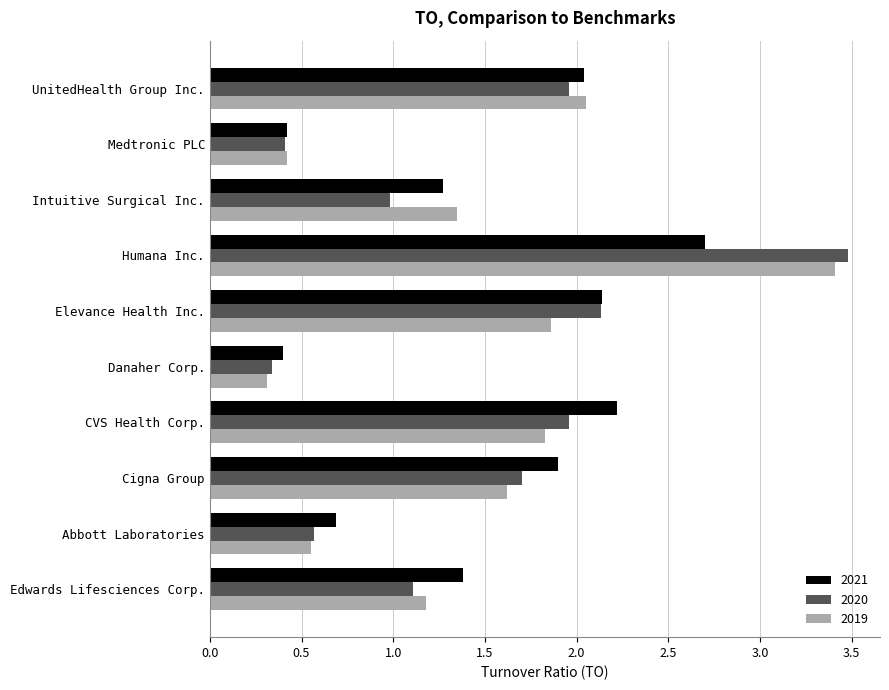

What is the difference between the maximum and second lowest values in the 2020 series?

3.1